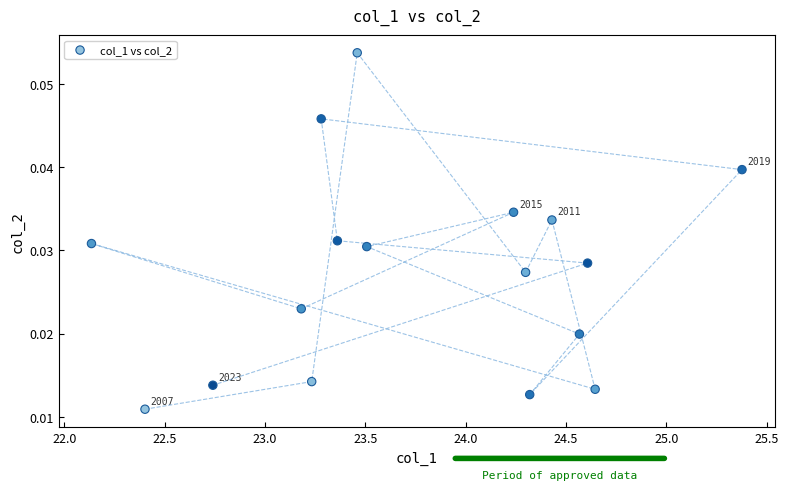

What is the range of X values (max minus min)?

3.2